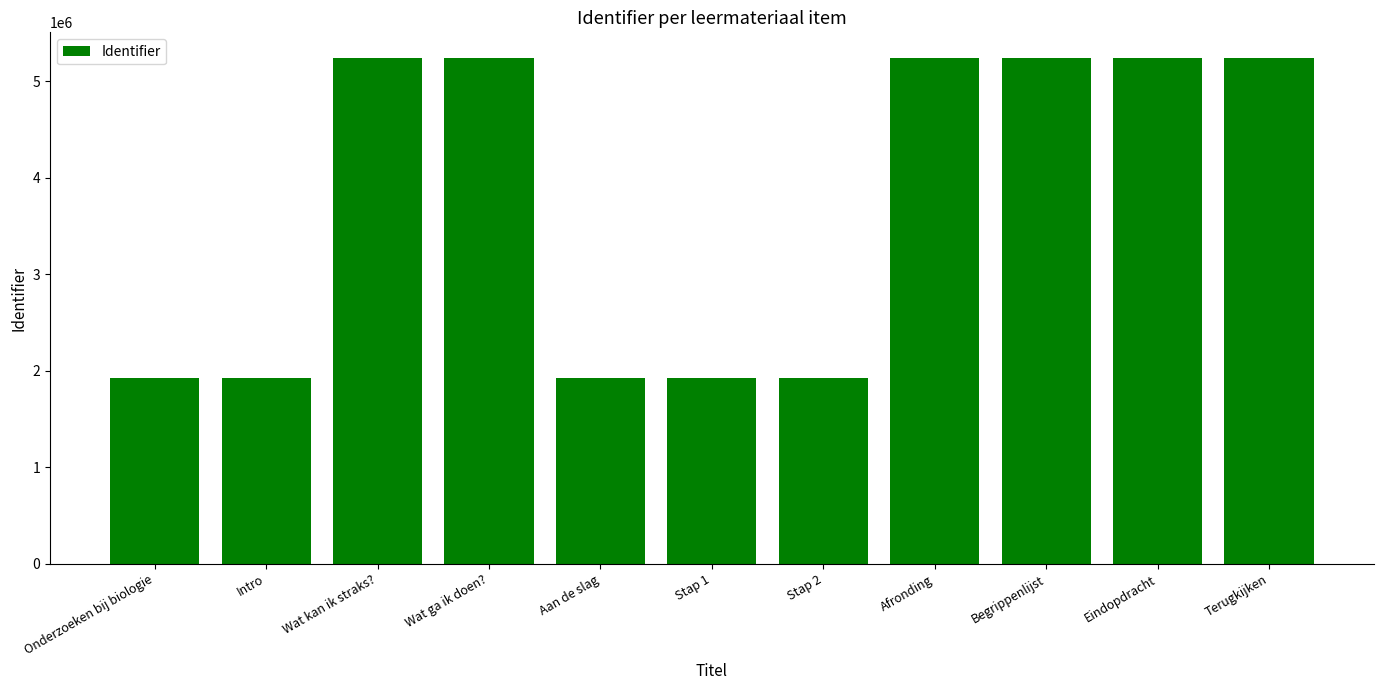

What value does the data have at Terugkijken?

5241870